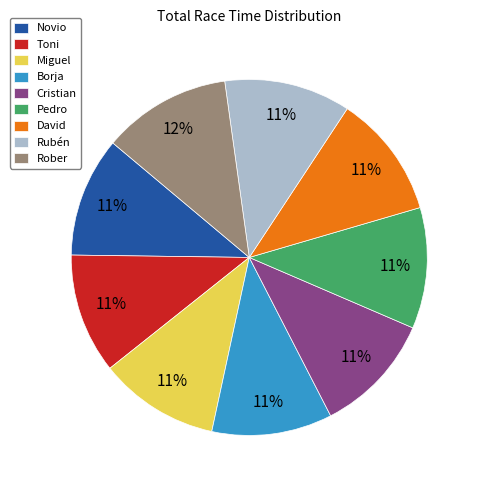

To the nearest percent, what percentage of the pie is Rubén?

11%